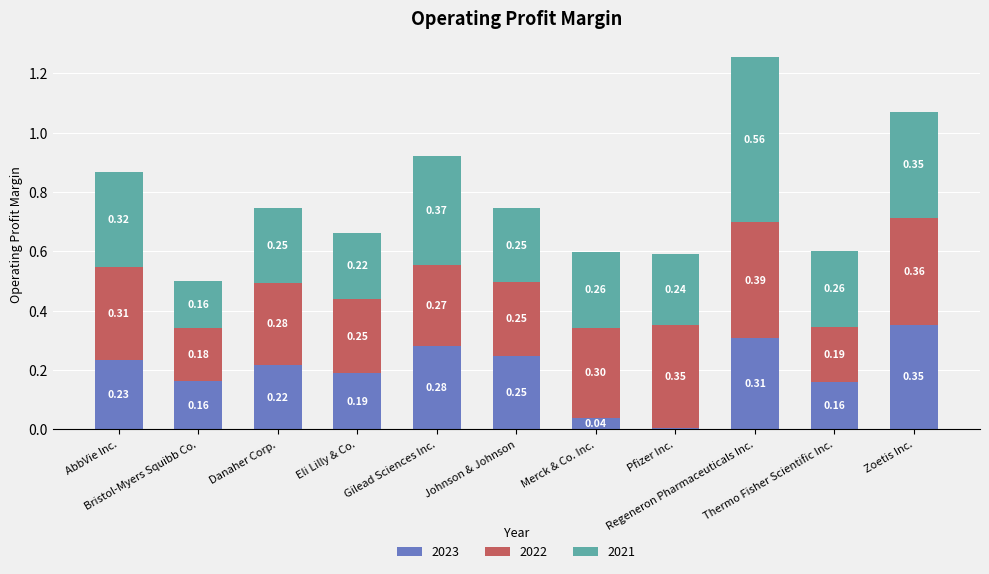

What is the sum of all 2023 values?

2.2